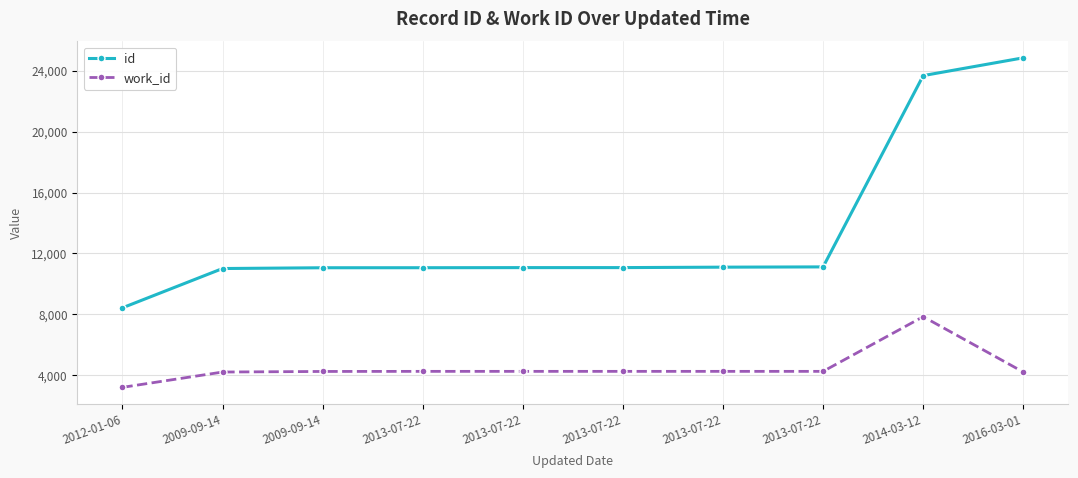

How many lines are shown in the chart?

2